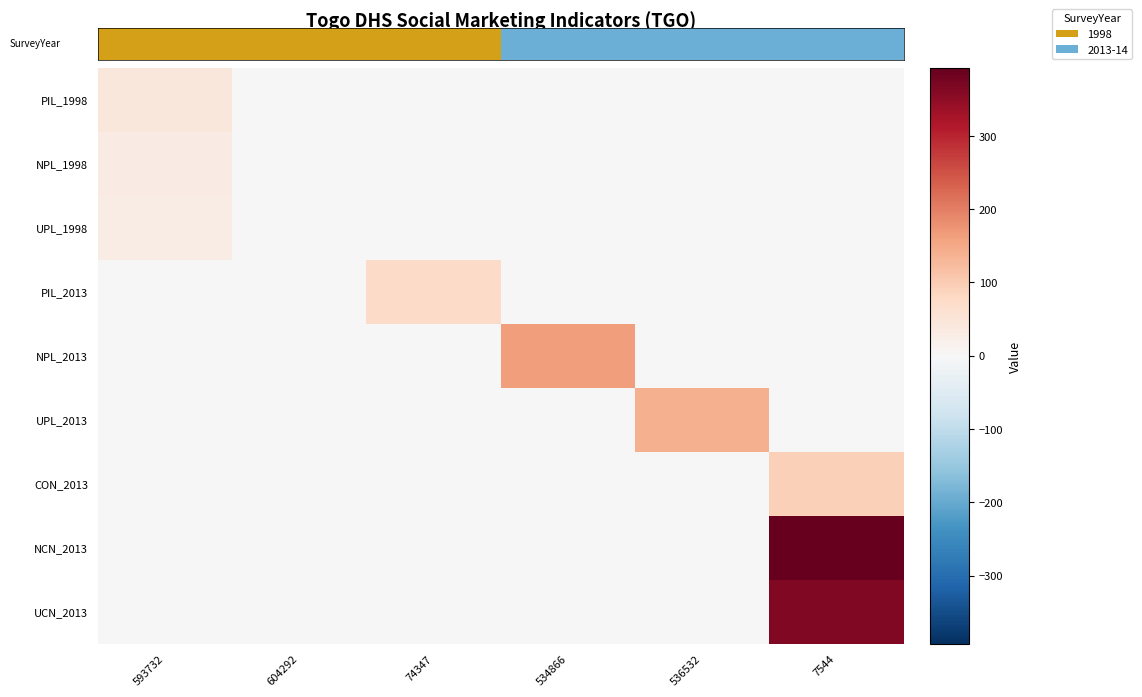

At how many categories does at least one series exceed 172?

1